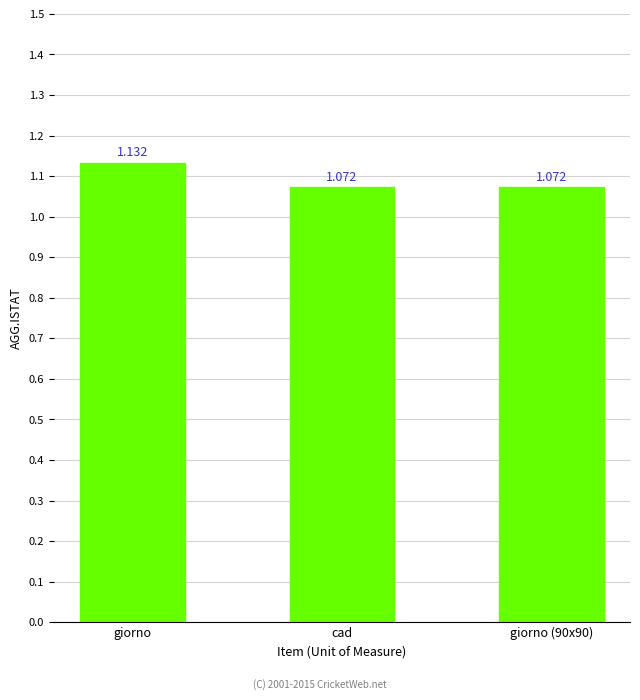

What is the label of the 2nd bar from the right?

cad